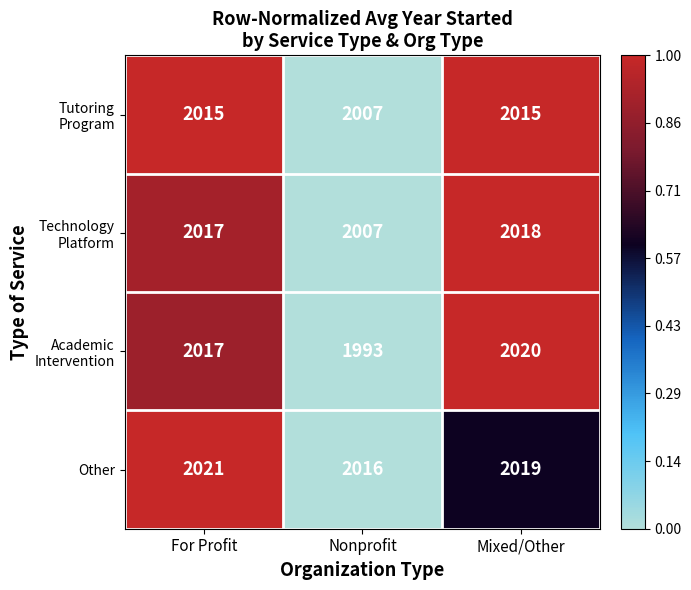

How many series are shown in this chart?

4